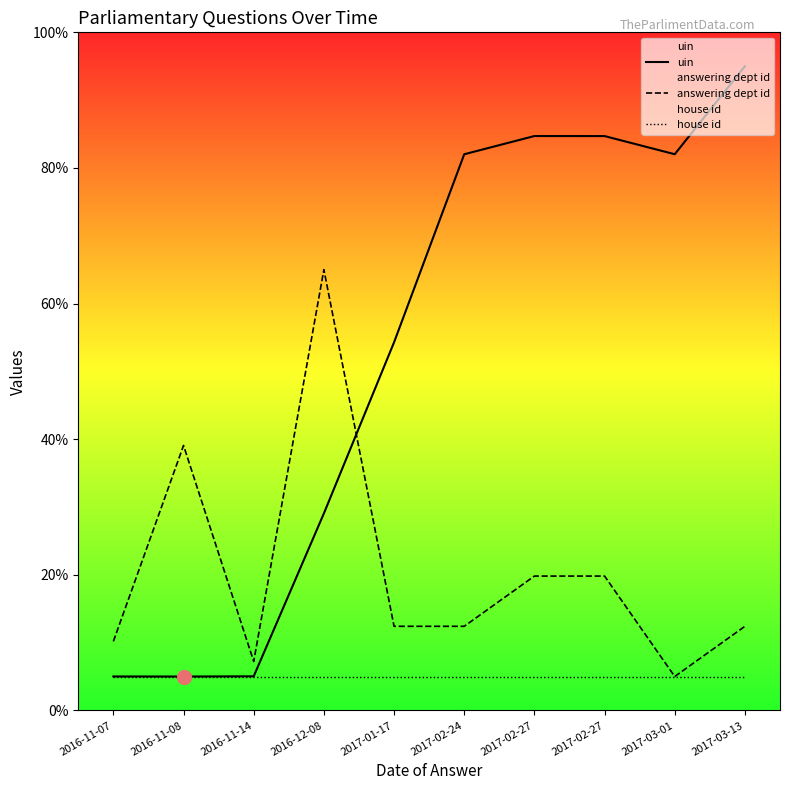

Which series has the largest Y range (max minus min)?

uin